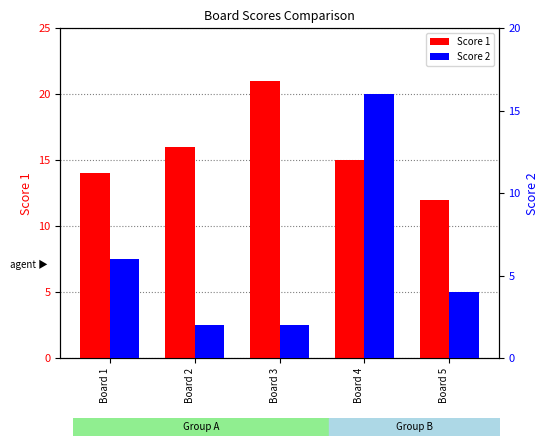

At how many categories does at least one series exceed 17?

1